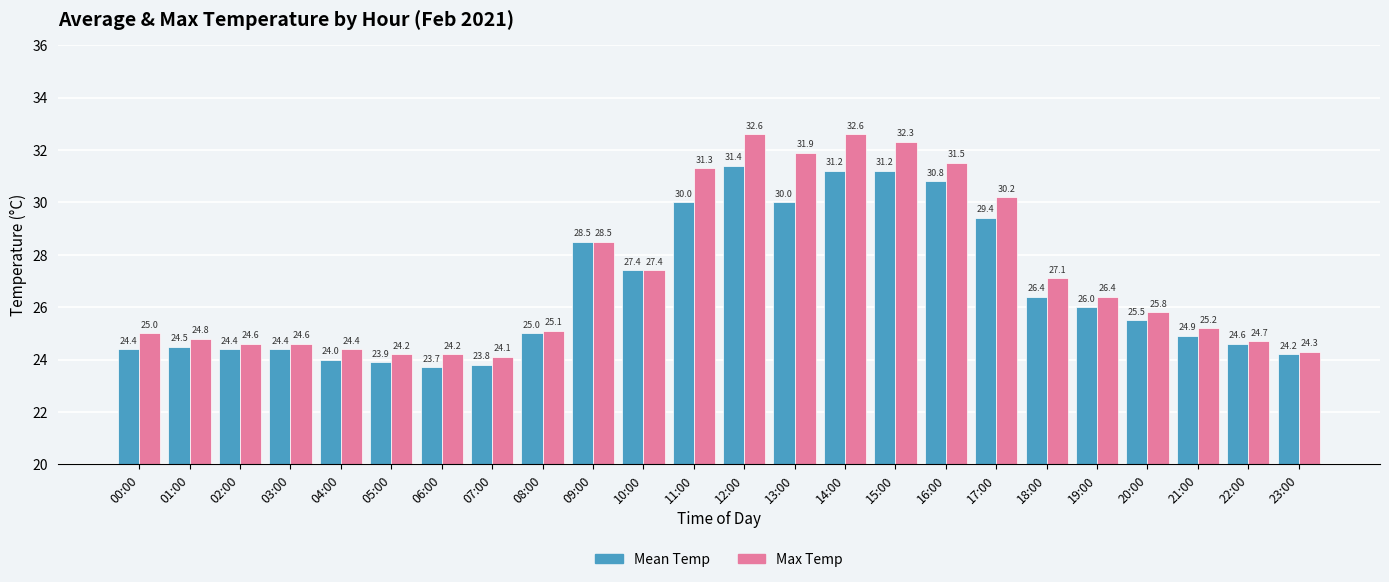

How many bars are there in each group?

2